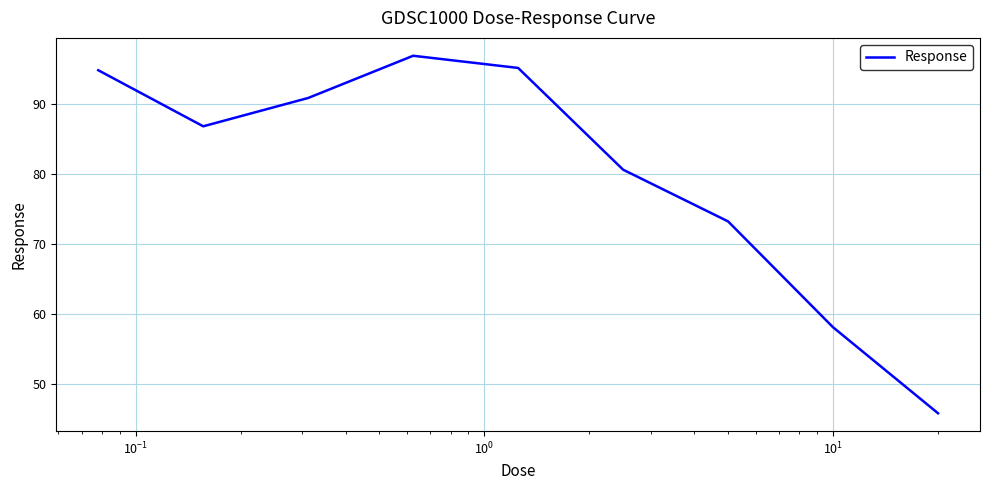

How many series are shown in this chart?

1